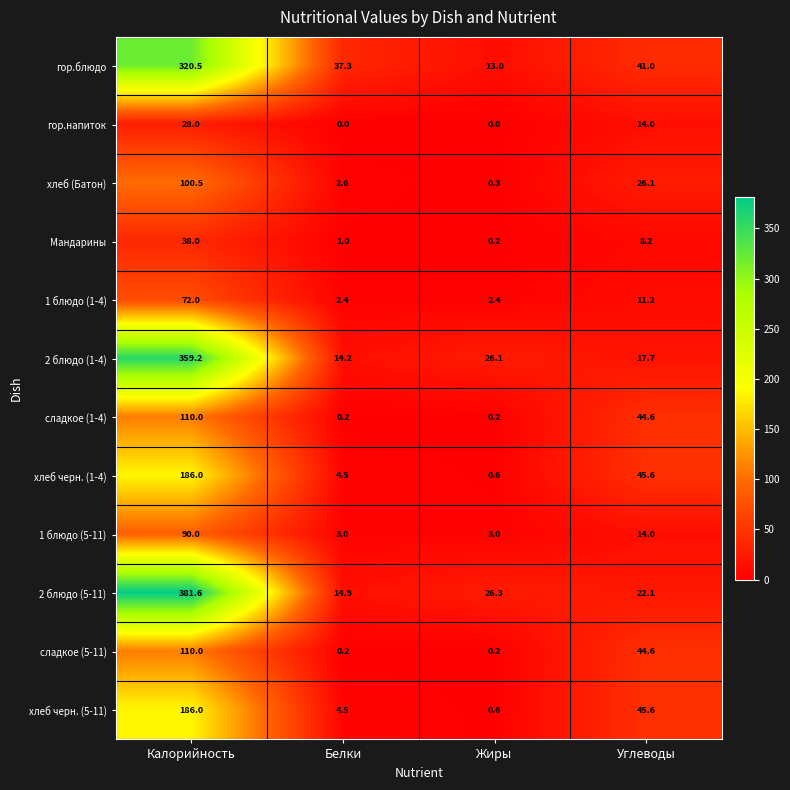

Which series has the largest range (max minus min)?

2 блюдо (5-11)